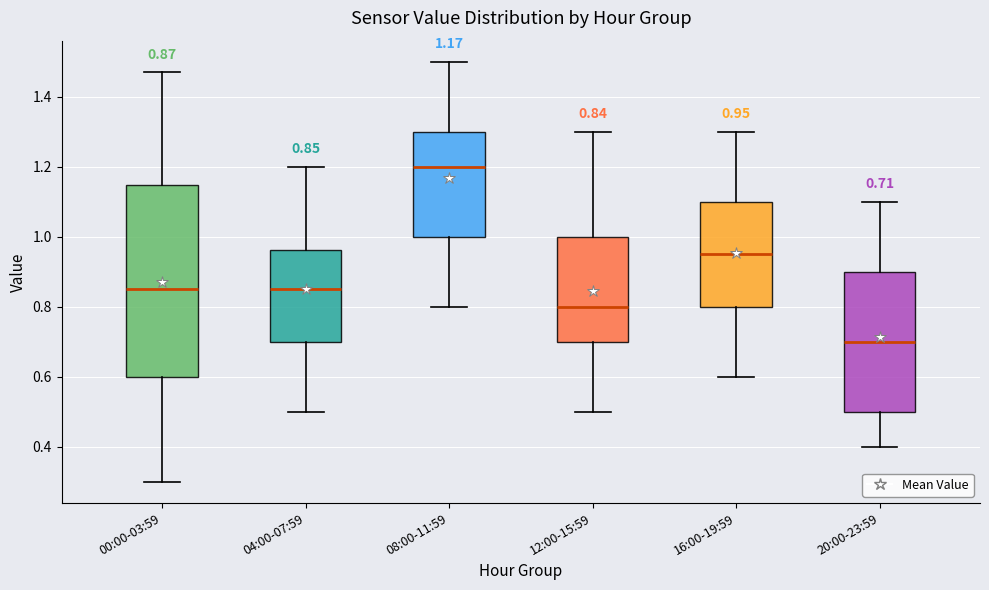

Which box's median line is the lowest?

20:00-23:59